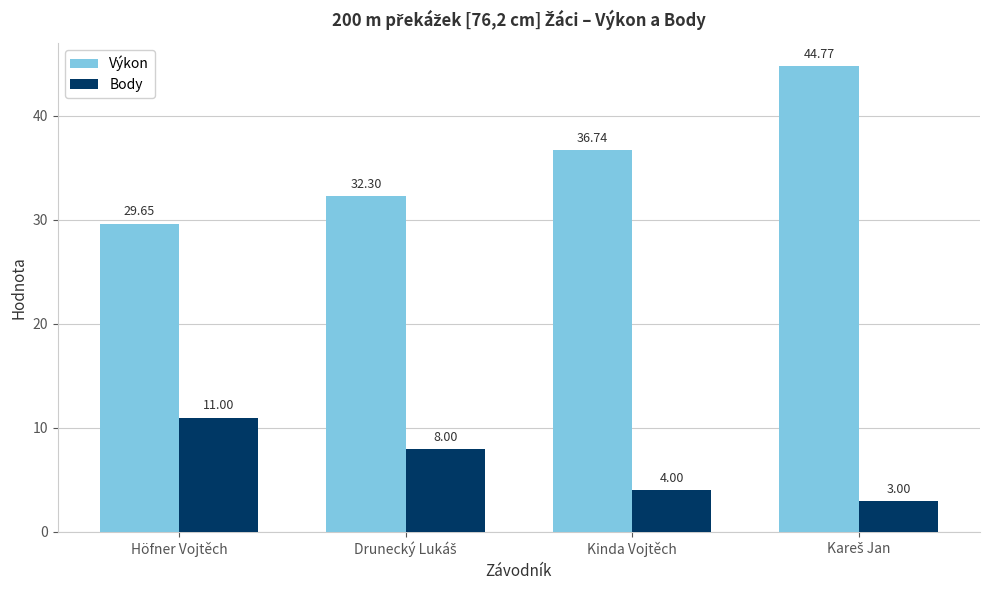

Which series changed the most between Höfner Vojtěch and Kinda Vojtěch?

Výkon